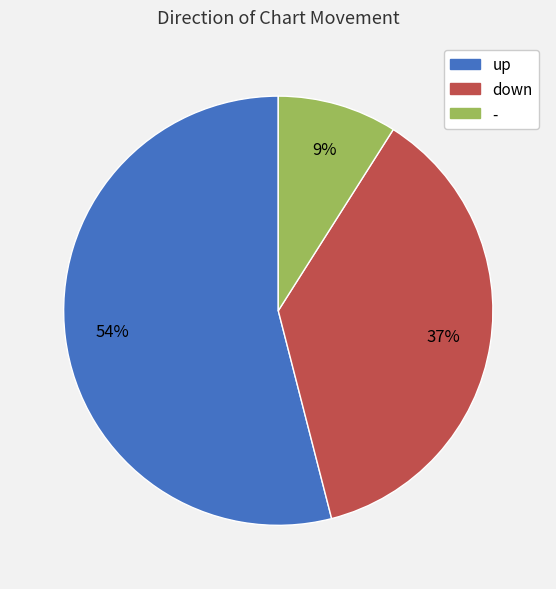

Which has a higher value, down or -?

down